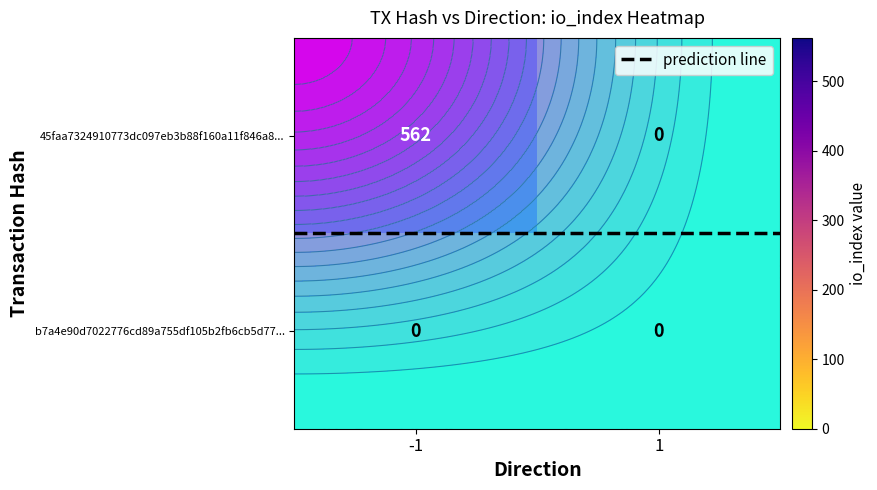

Where is b7a4e90d7022776cd89a755df105b2fb6cb5d77... nearest to the value 0?

-1